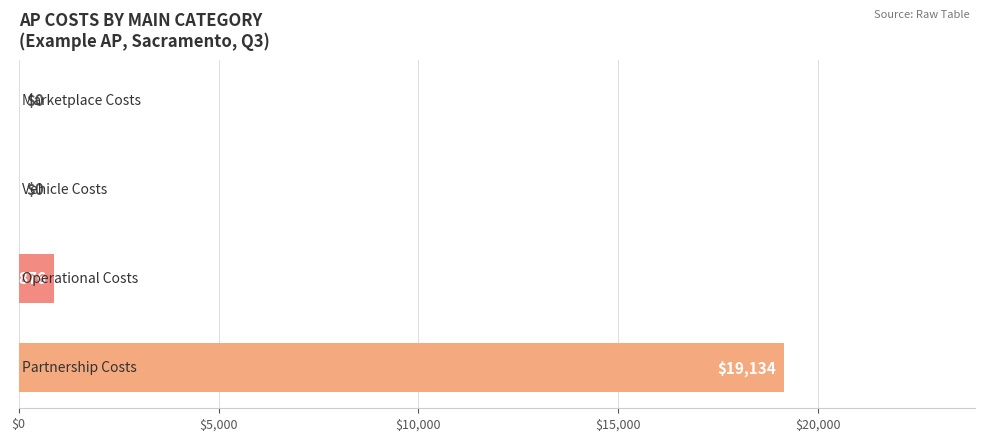

Are the bars grouped side by side (vs. stacked)?

No